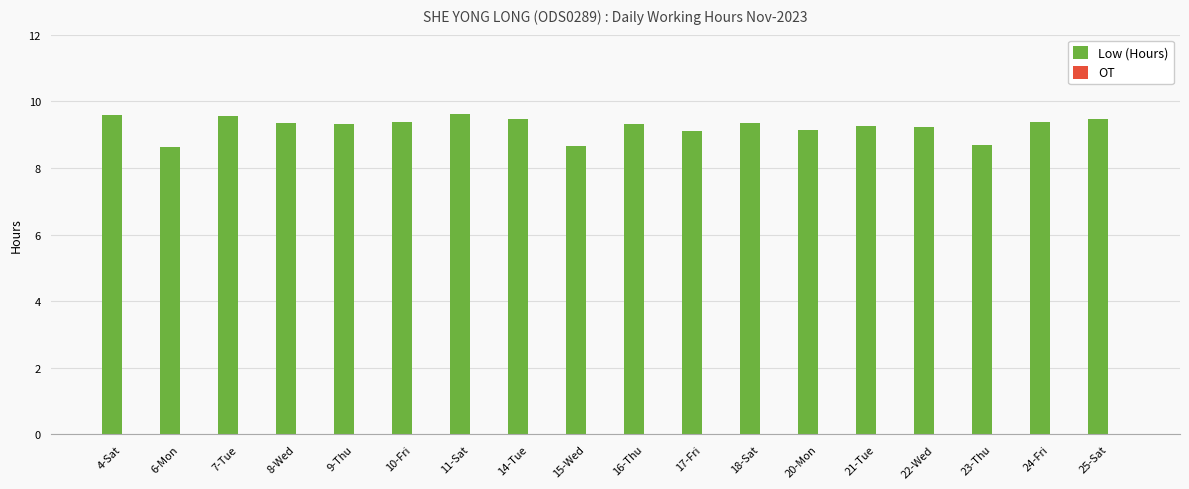

The chart shows a value of 1.9 at 6-Mon. True or false?

False